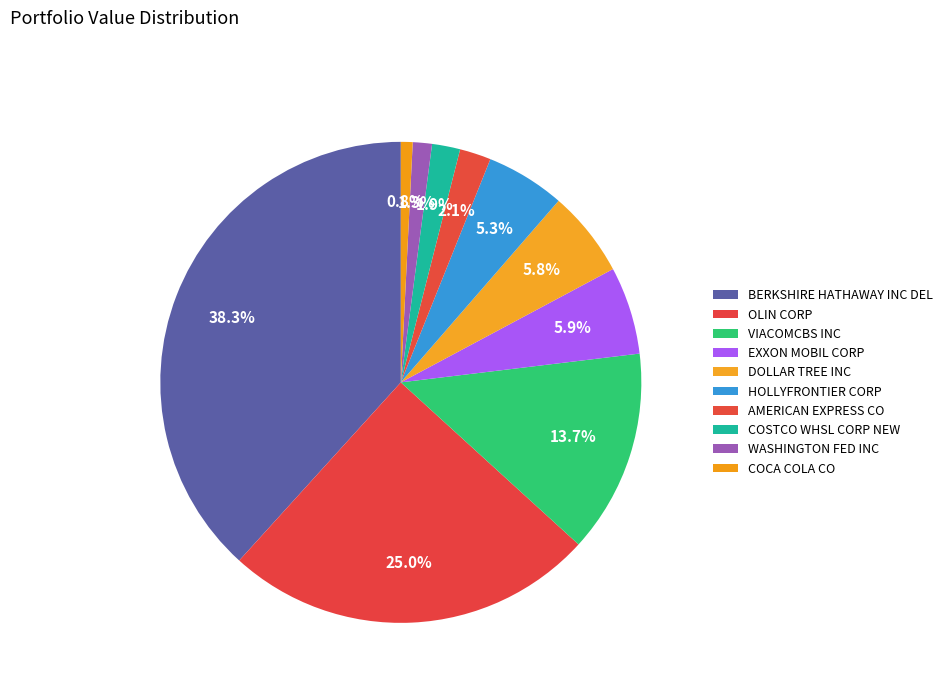

Count the number of slices in the pie.

10